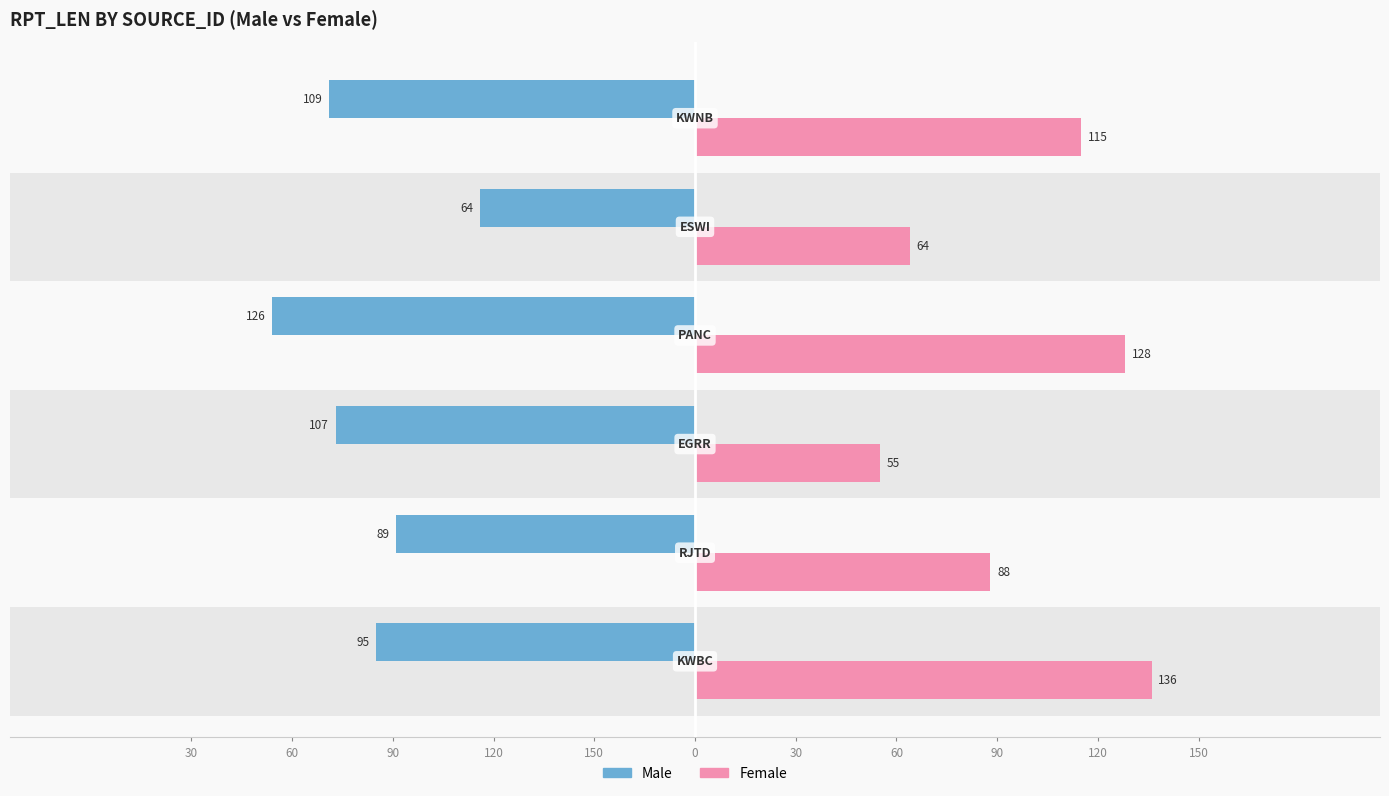

Reading left to right, what are all the values shown in this chart?

Male: 150=-95	120=-89	90=-107	60=-126	30=-64	0=-109
Female: 150=136	120=88	90=55	60=128	30=64	0=115